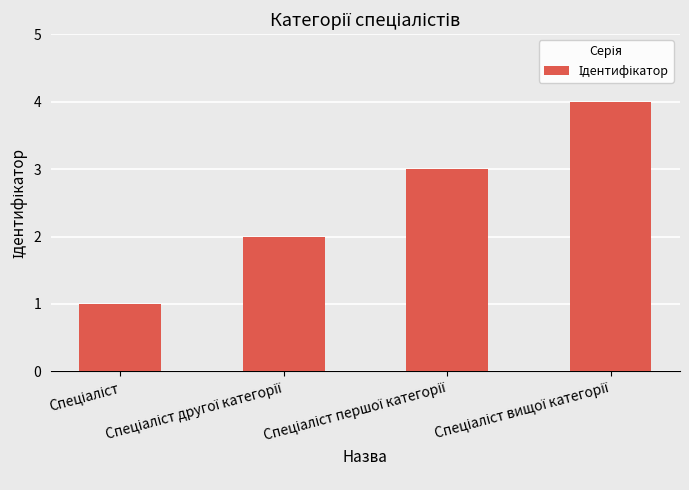

Count the number of data series in this chart.

1